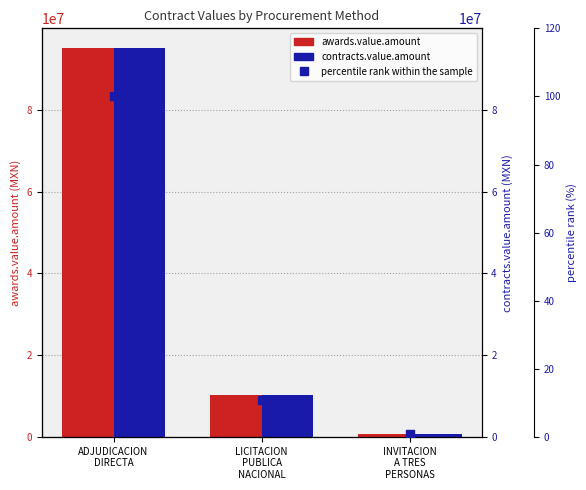

What is the total value across all series at LICITACION
PUBLICA
NACIONAL?

20802563.9